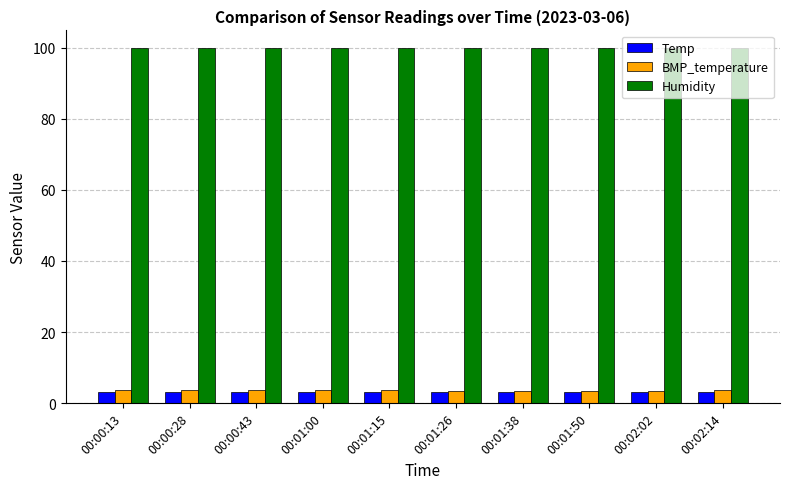

What is the average value of the BMP_temperature series?

3.6